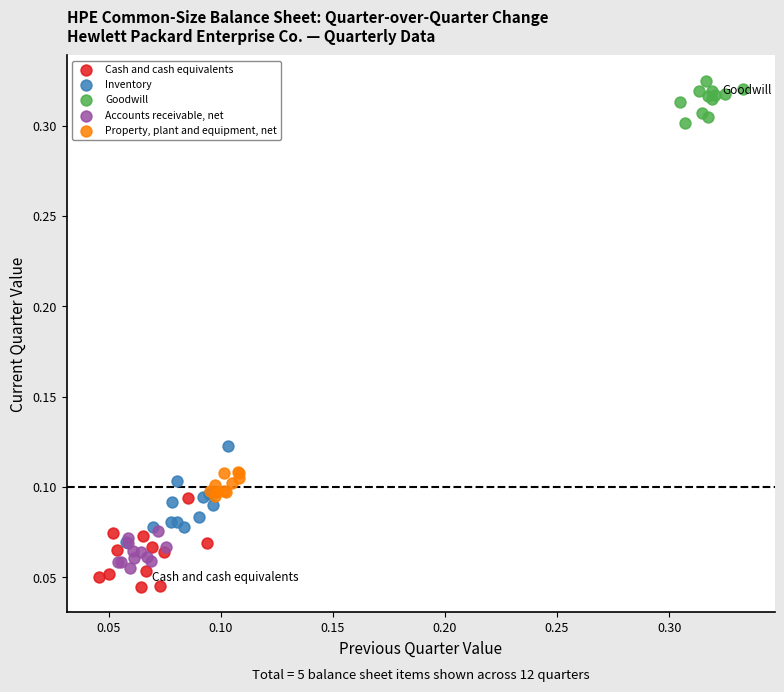

Which series reaches the maximum Y coordinate?

Goodwill